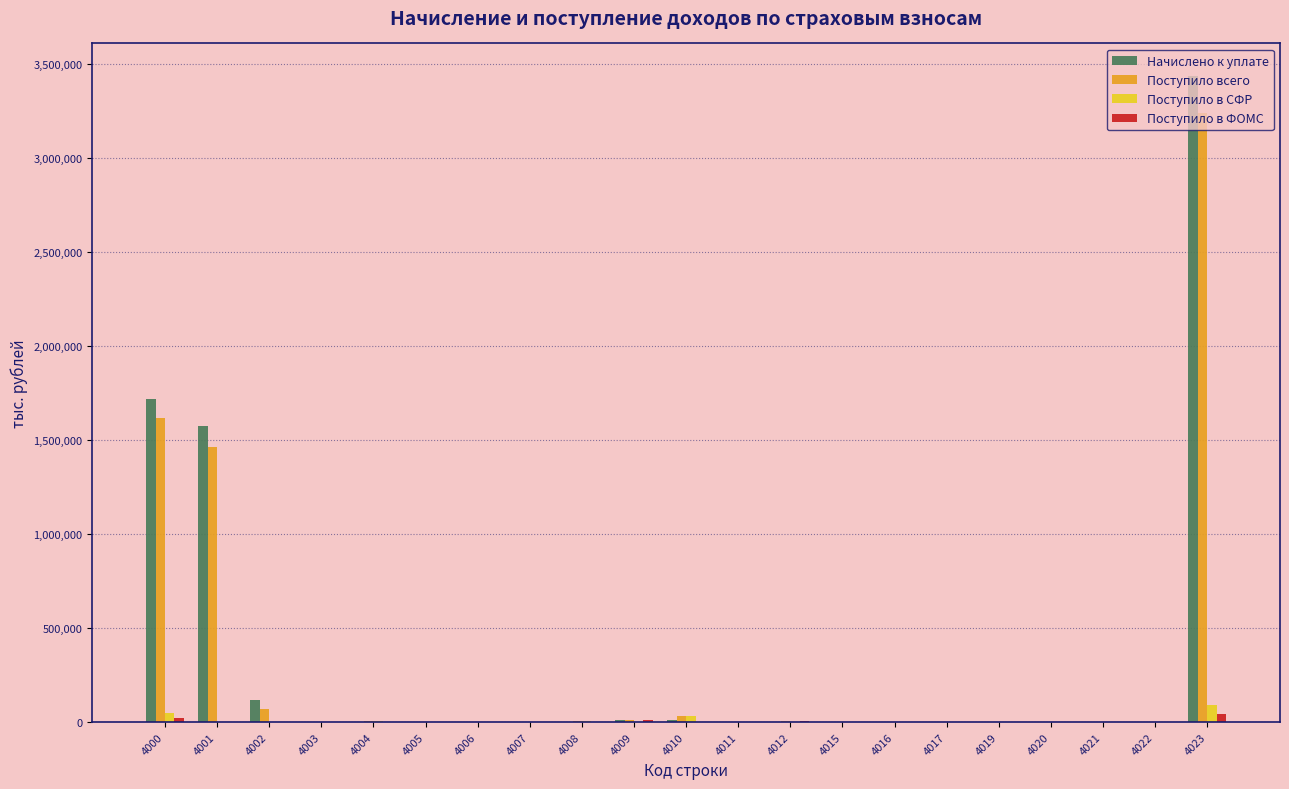

What is the greatest value displayed?

3438638